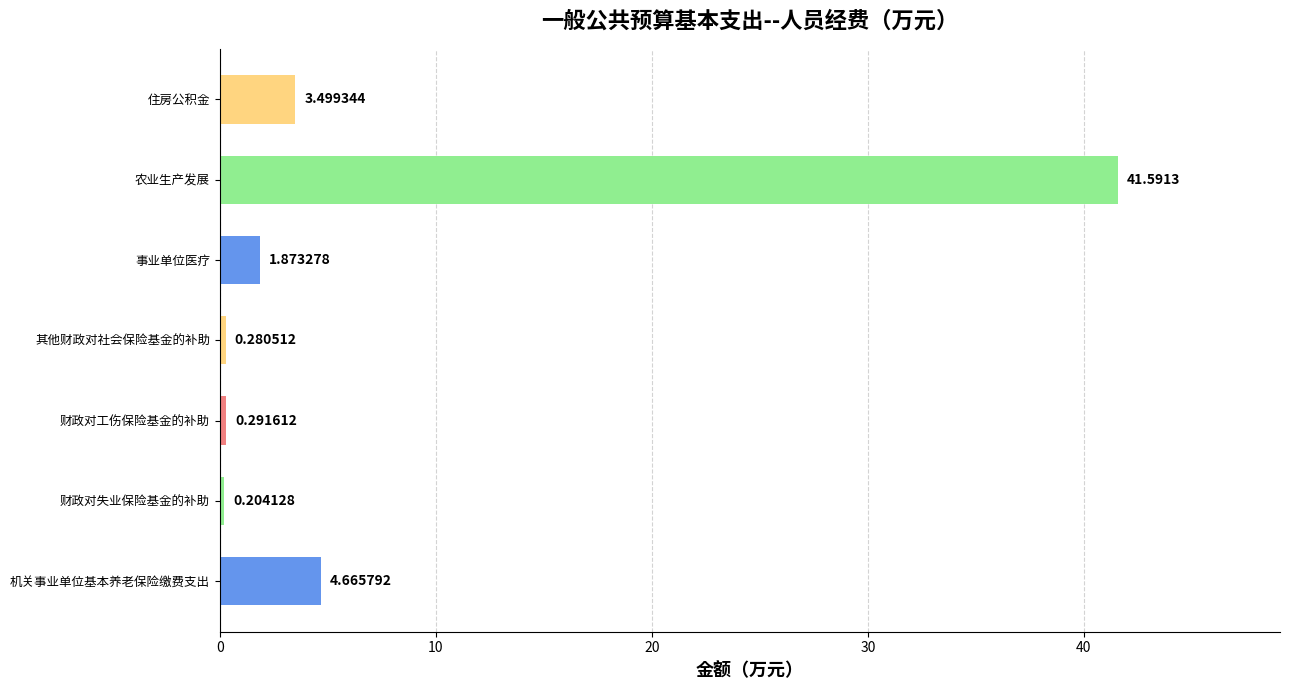

What is the change in value from 机关事业单位基本养老保险缴费支出 to 财政对工伤保险基金的补助?

-4.4